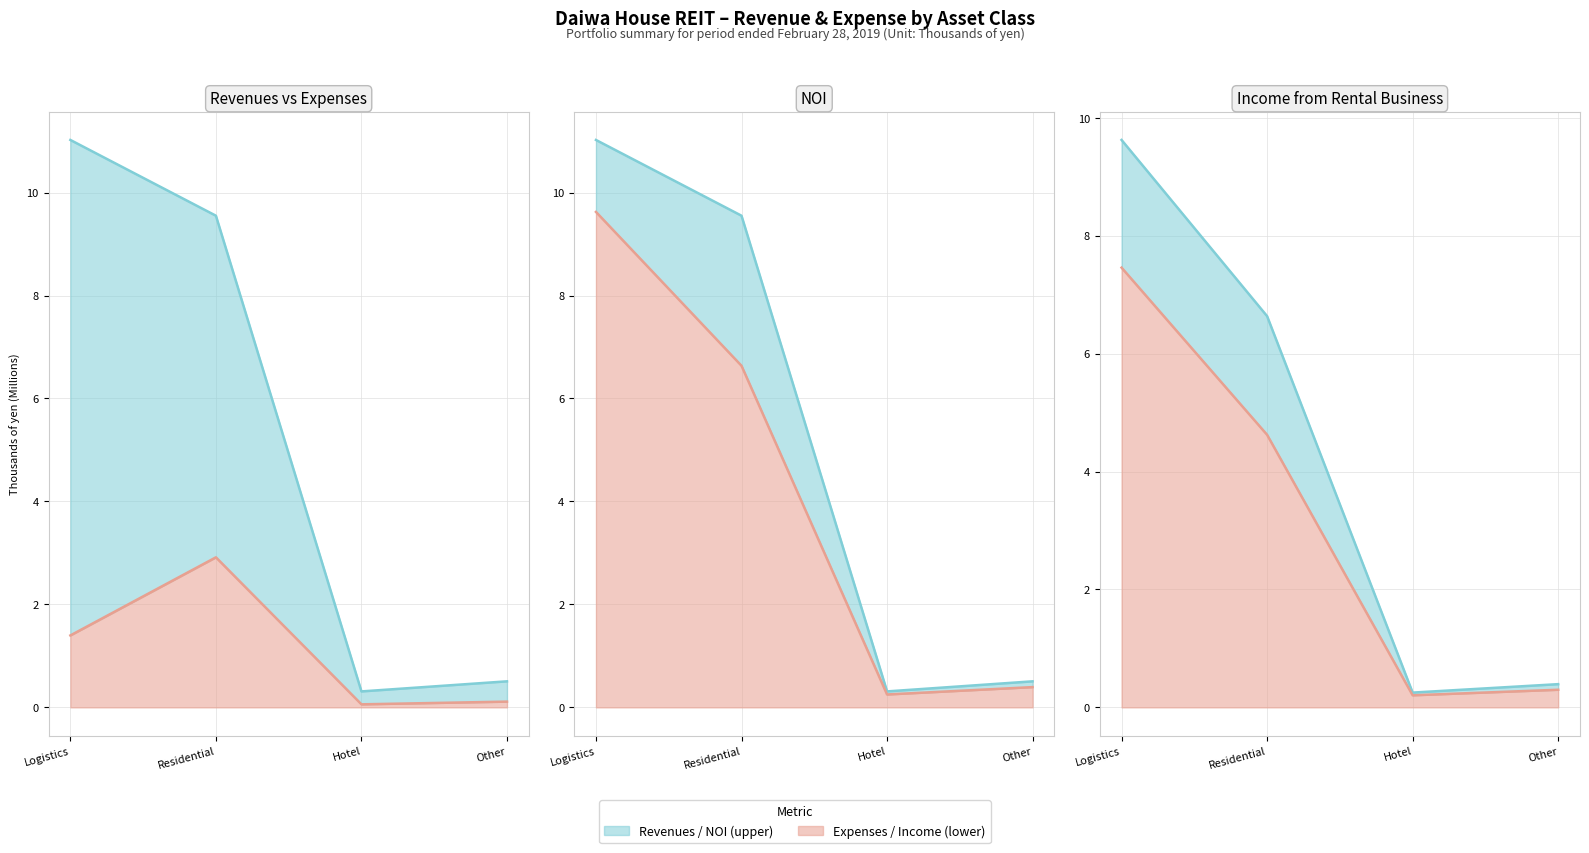

What is the minimum value for Real estate rental revenues?

0.3